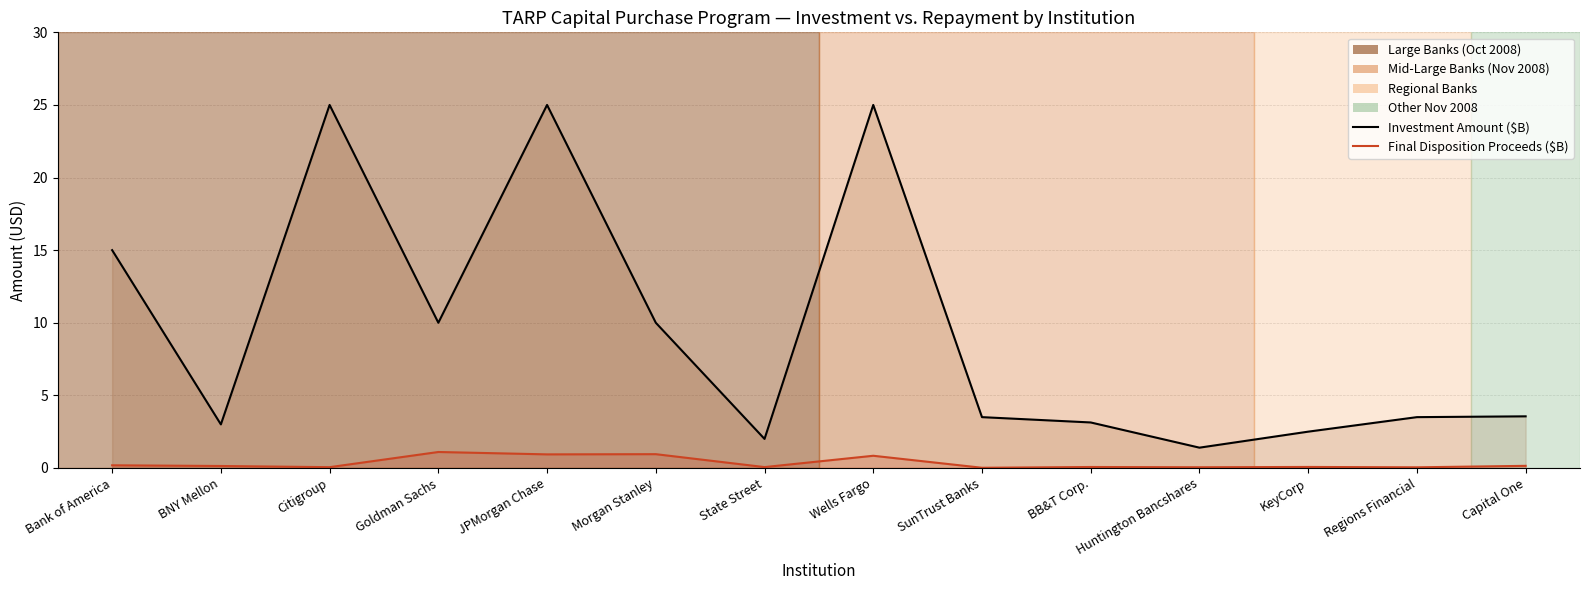

What is the total value across all series at Goldman Sachs?

11.1